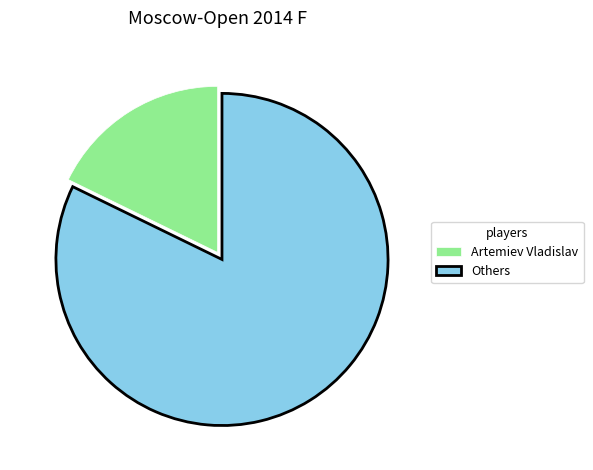

The Artemiev Vladislav slice represents 18% of the pie. True or false?

True